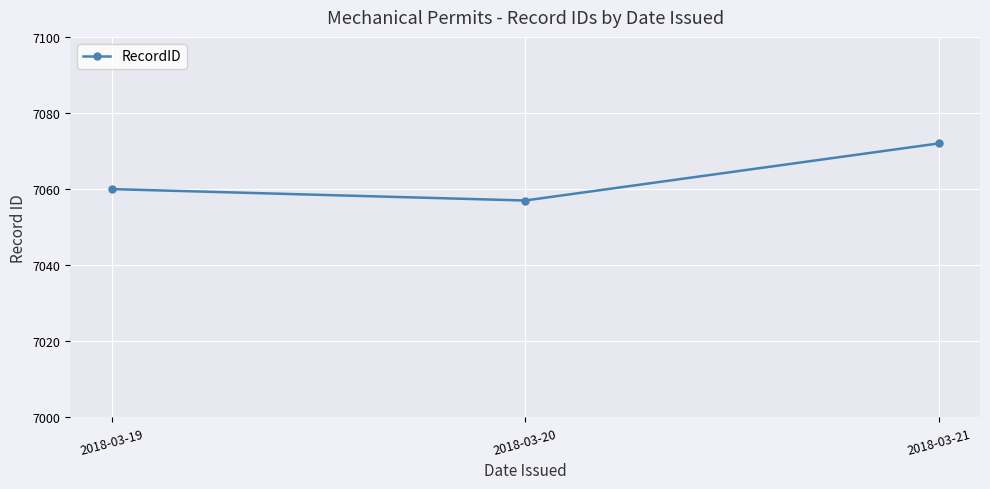

Is it true that the value at 2018-03-20 is 7057?

True